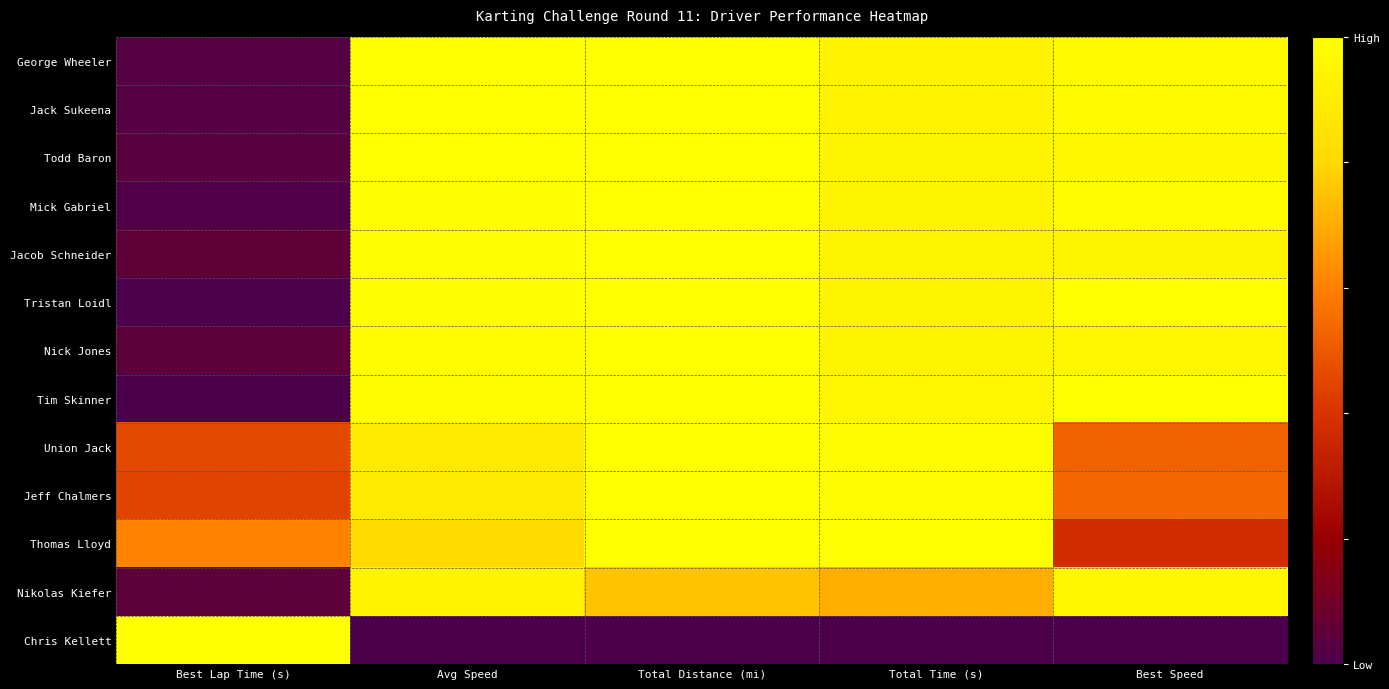

How many categories are shown in the chart?

5